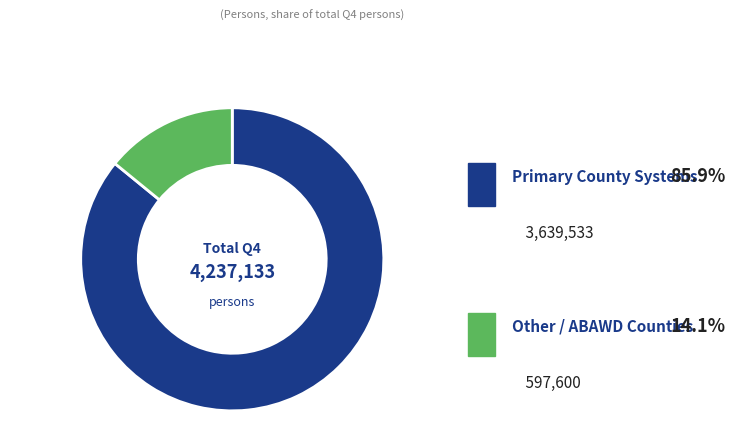

The Other / ABAWD slice represents 1% of the pie. True or false?

False